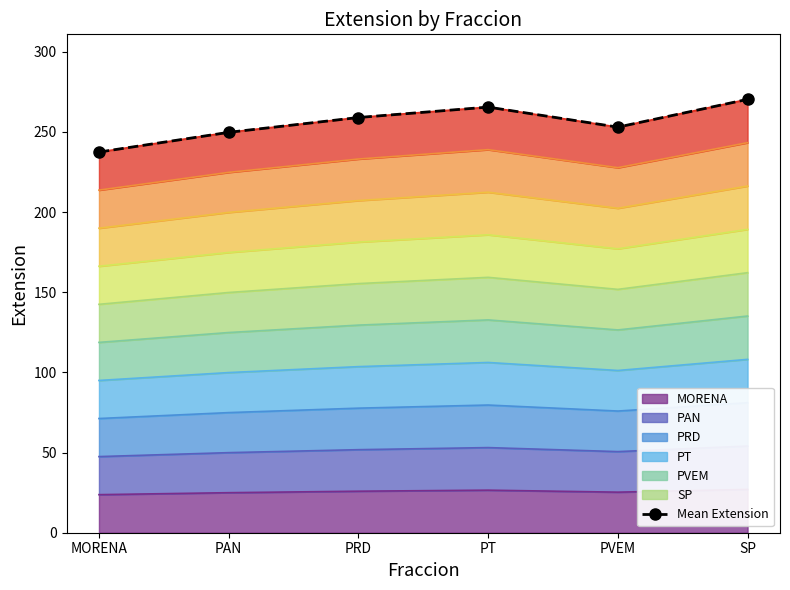

At which category does the data reach its first local valley?

PVEM